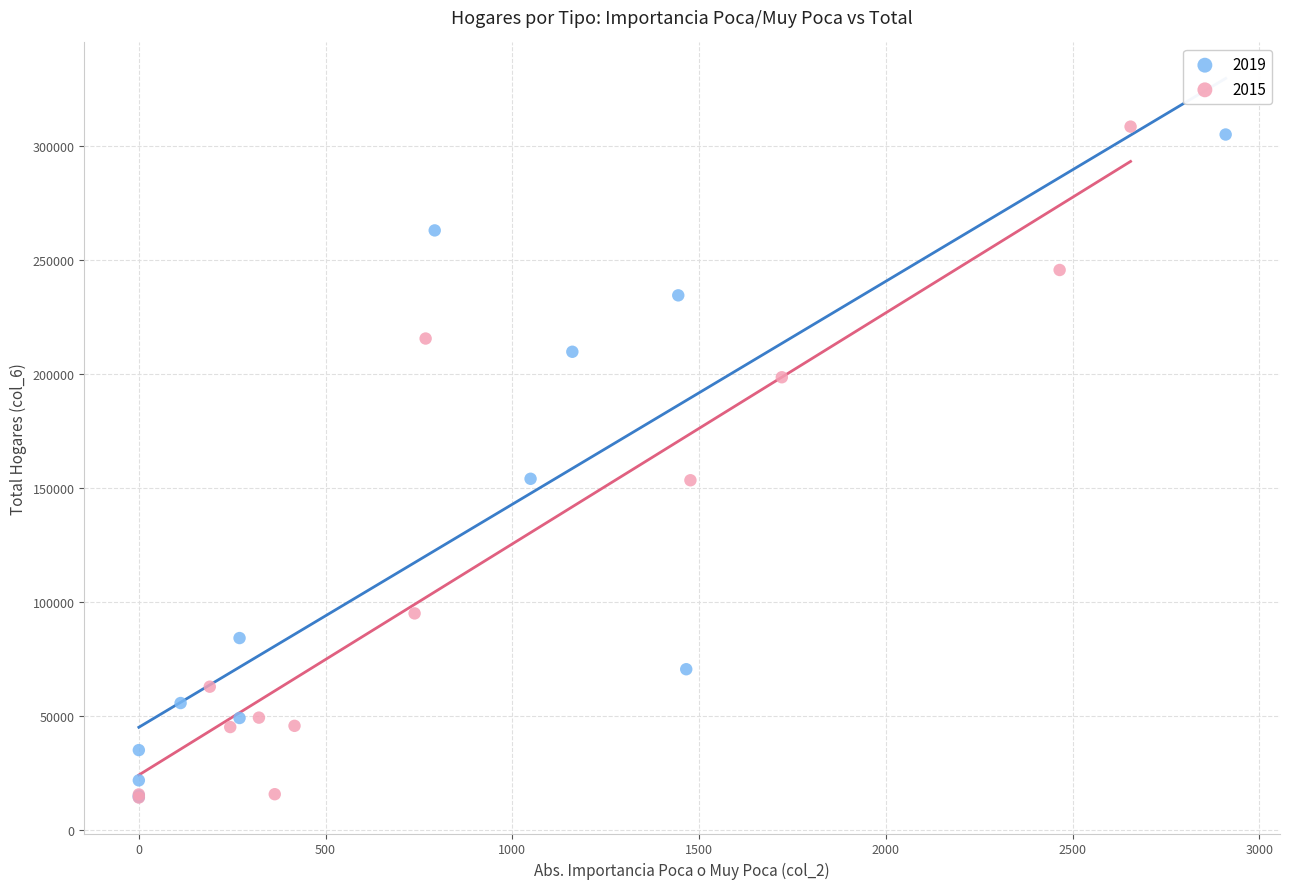

Which series has the largest Y range (max minus min)?

2015